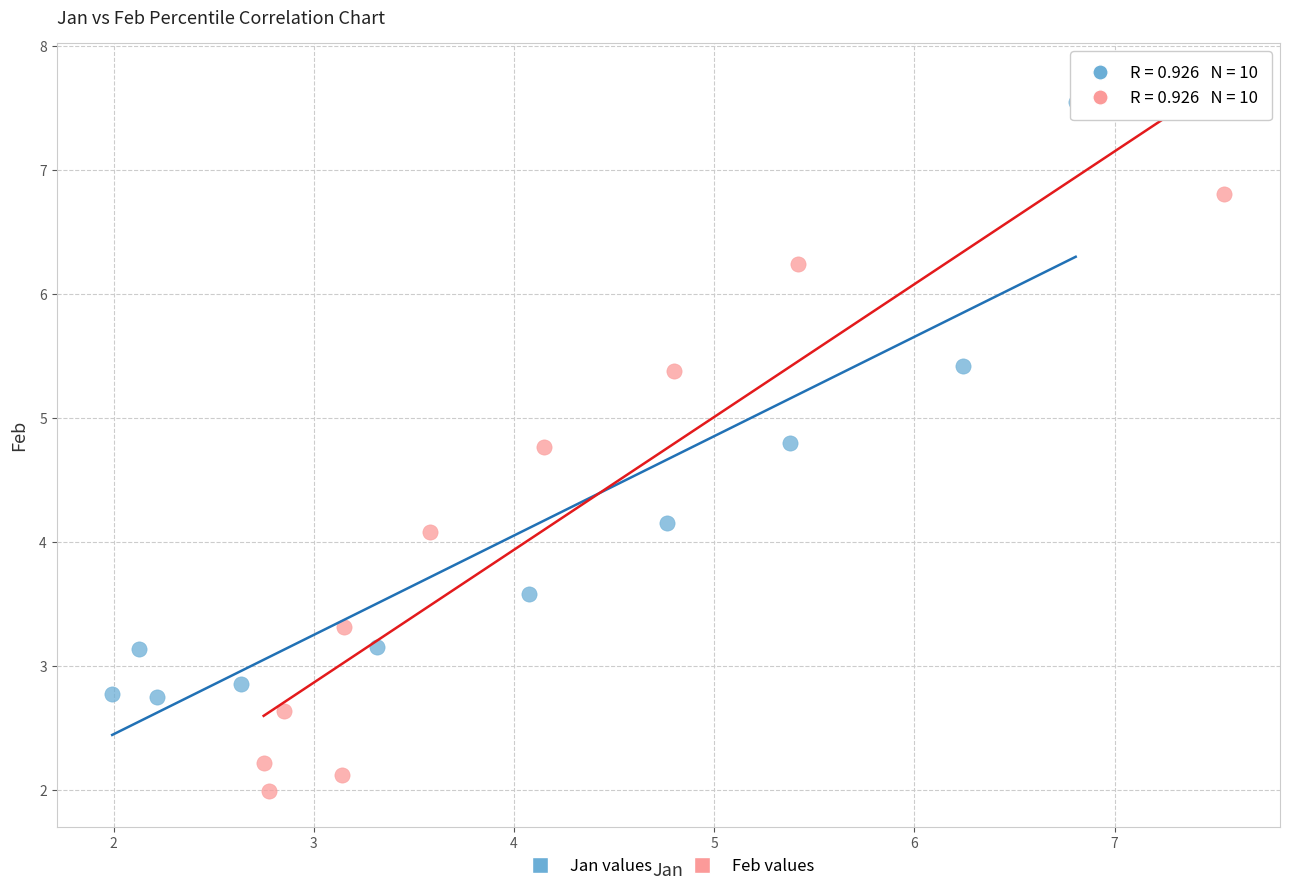

Which series reaches the minimum Y coordinate?

Feb values